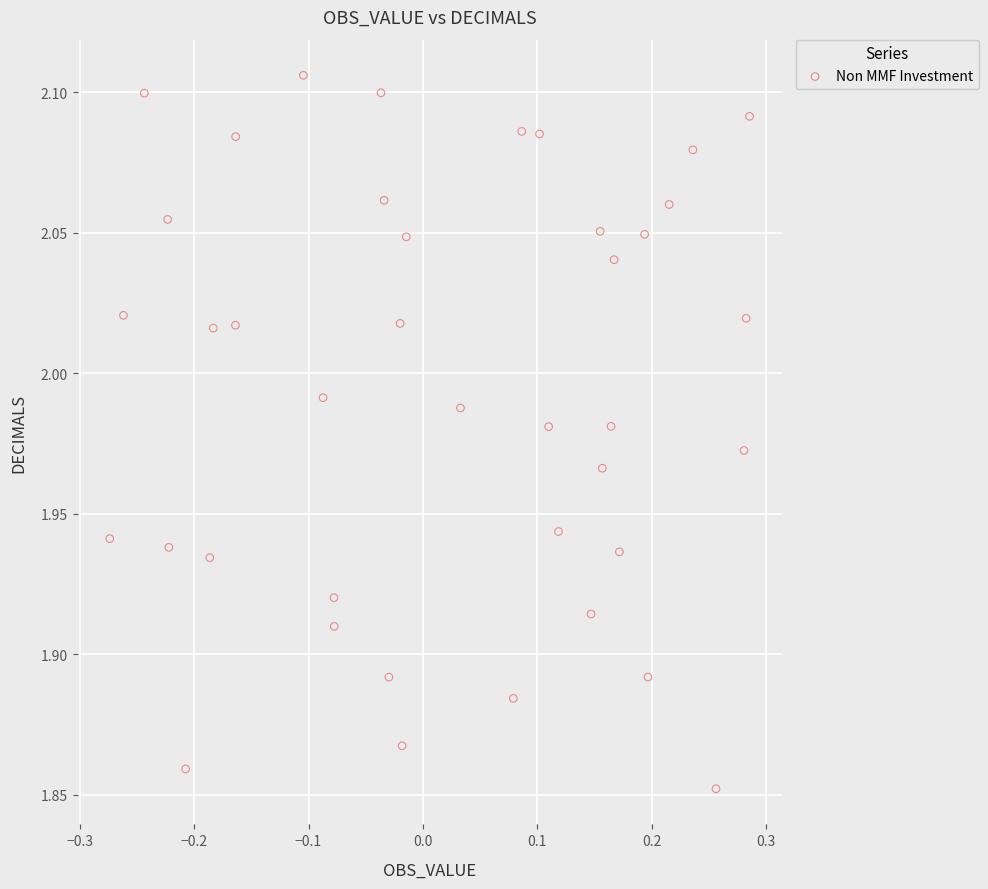

What is the range of X values (max minus min)?

0.6